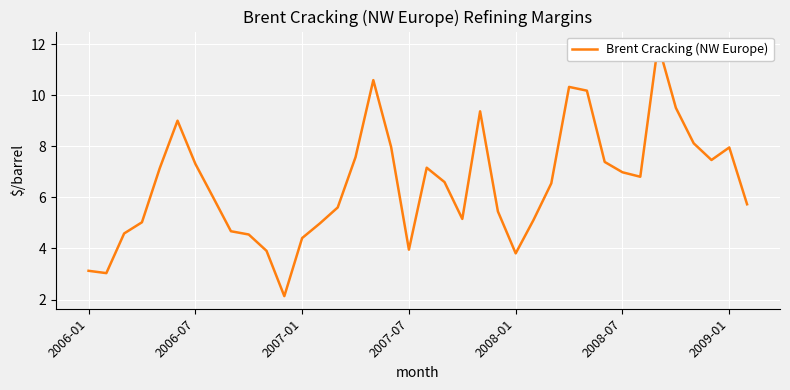

What is the value of the 32nd point from the left?

6.8